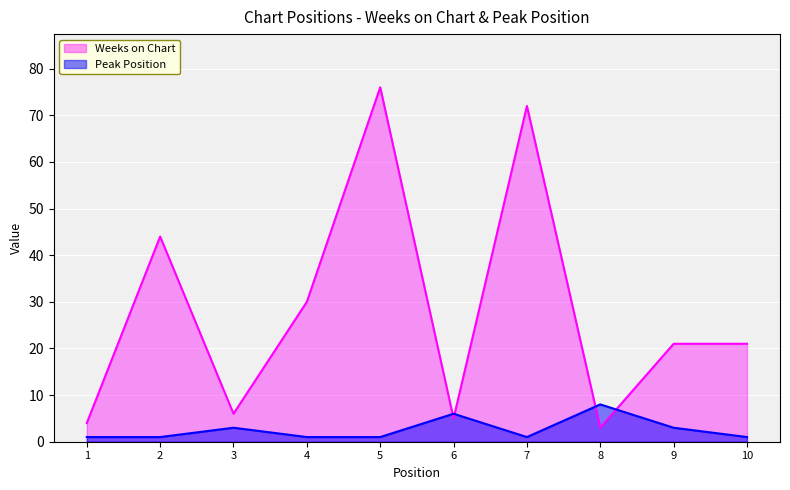

What is the minimum value for Weeks on Chart?

3